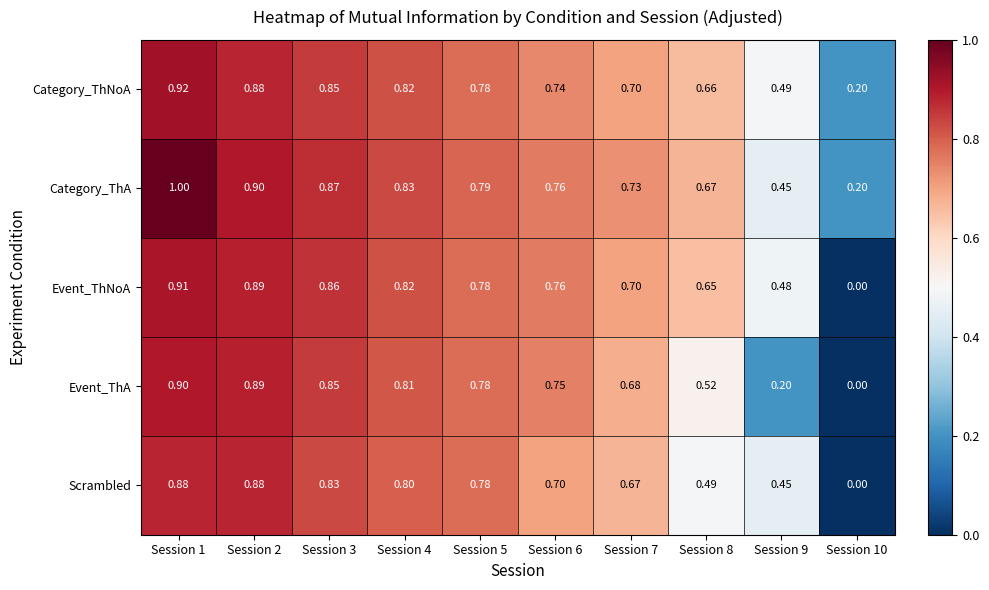

Between Session 1 and Session 4, which series saw the biggest shift?

Category_ThA